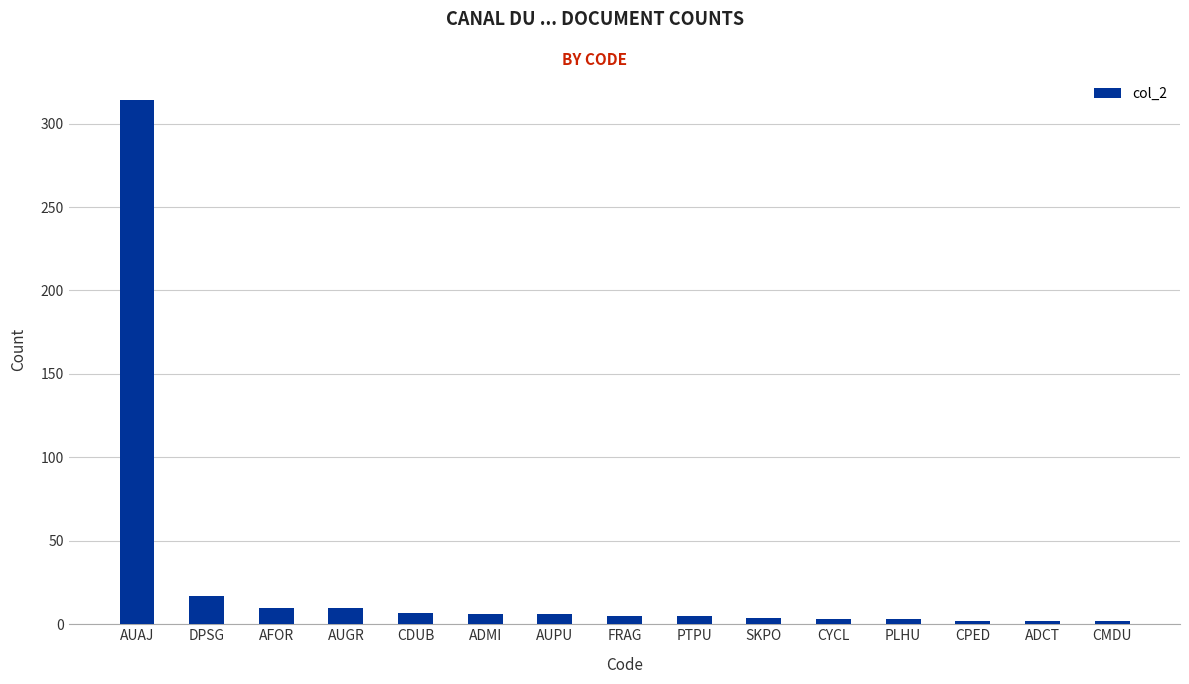

How many bars are there in total?

15